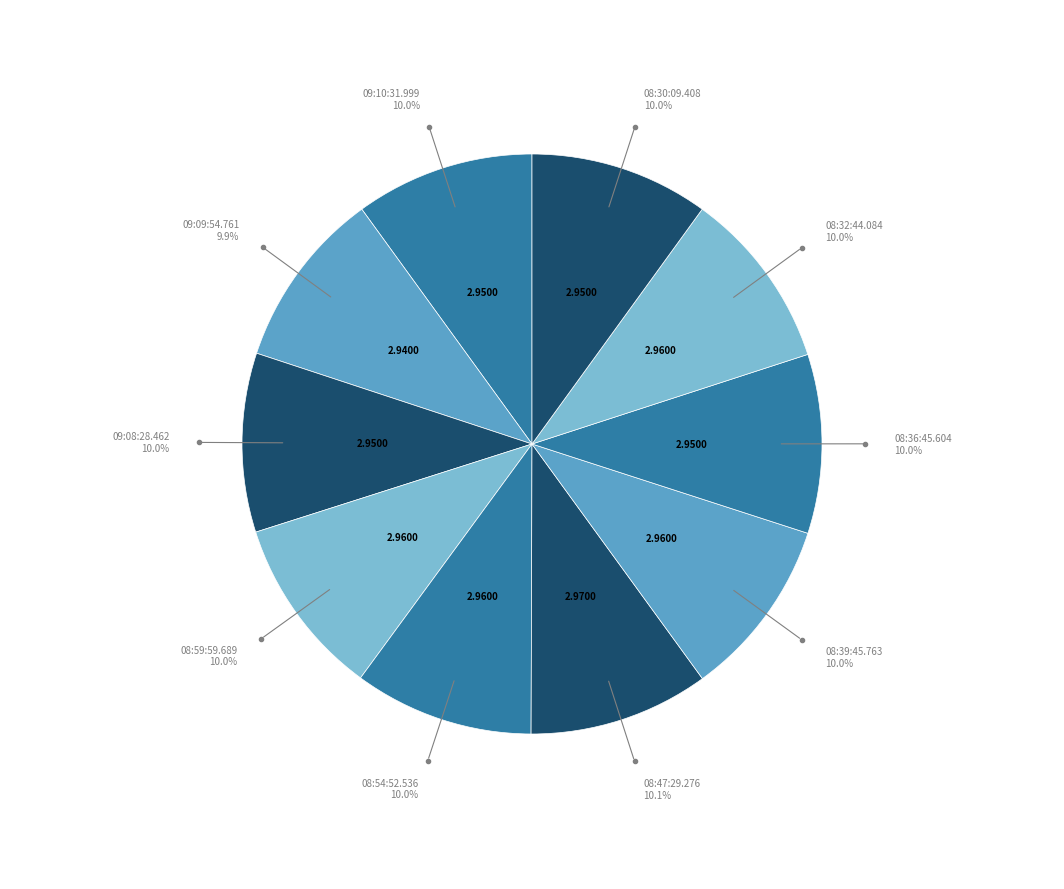

How many slices are in this pie chart?

10